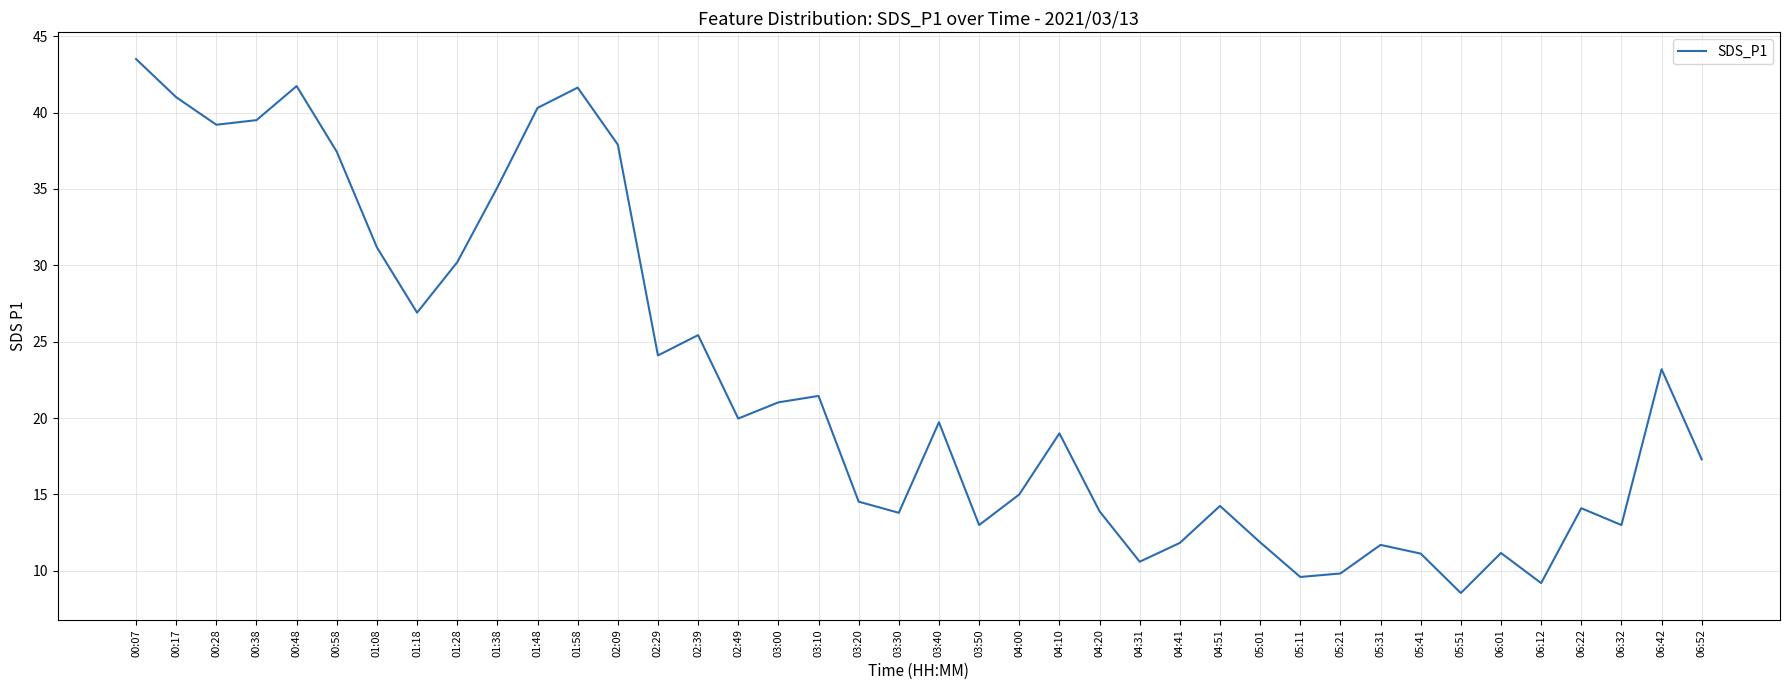

What position from the right is 00:07?

40